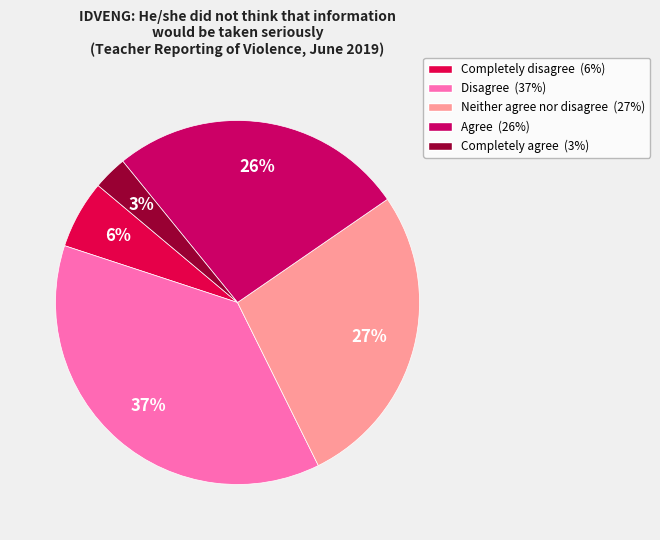

Is there a majority slice in this chart?

No